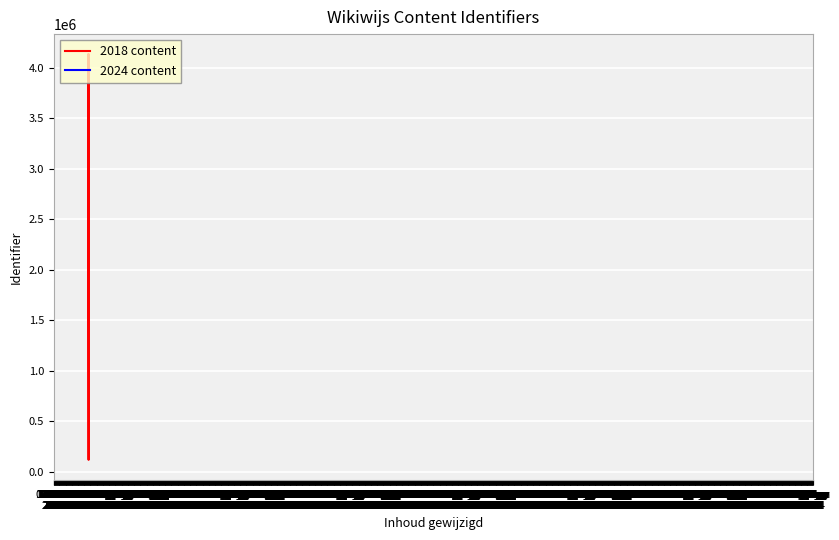

What is the sum of all values?

53856492